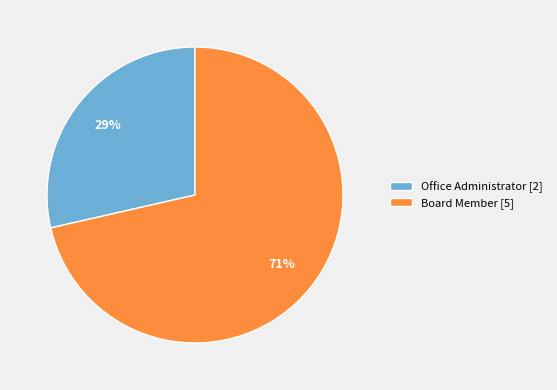

Do Board Member [5] and Office Administrator [2] together represent more than half of the pie?

Yes